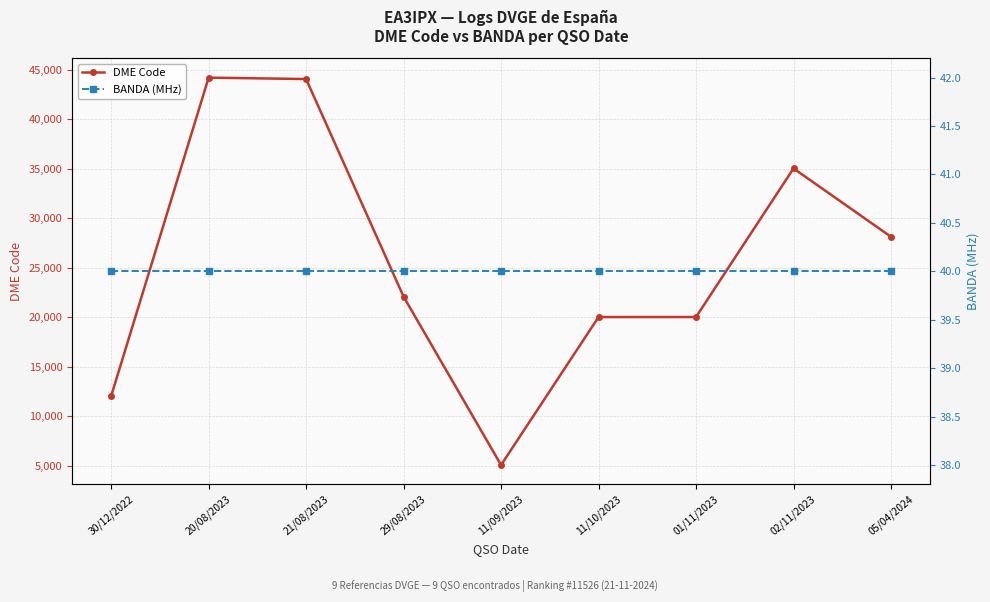

Where does the DME Code series first go above 22077?

20/08/2023